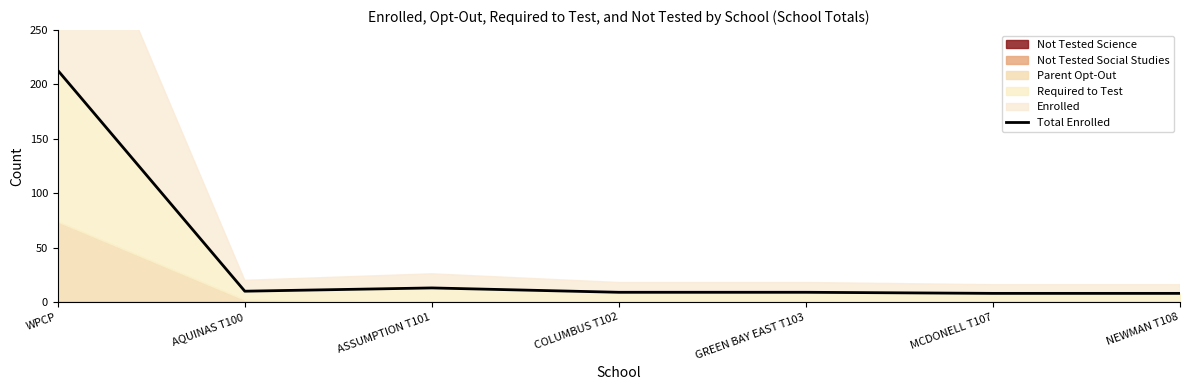

At which category does the chart reach its minimum across all series?

MCDONELL T107